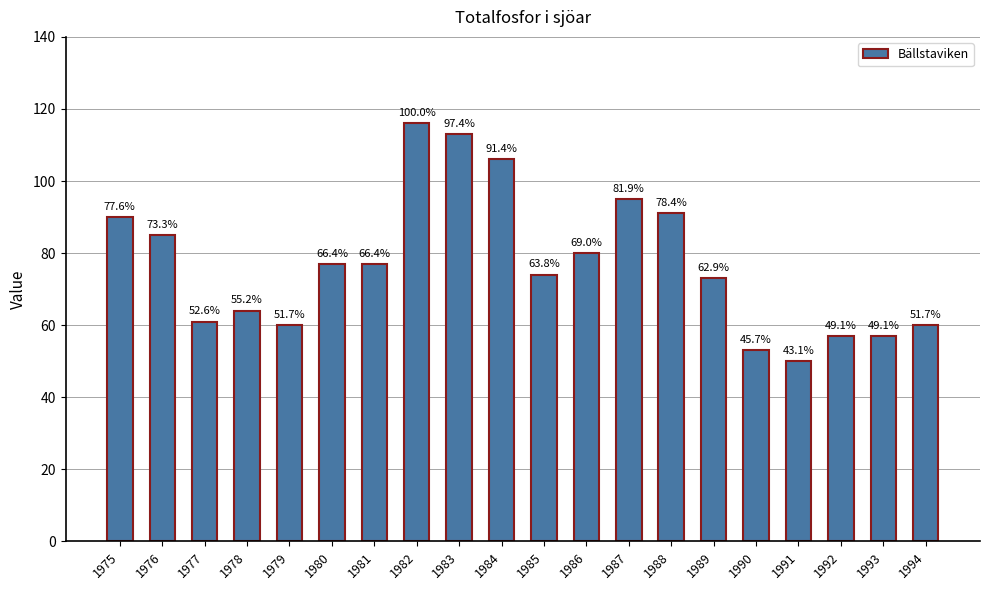

How many bars are there in total?

20